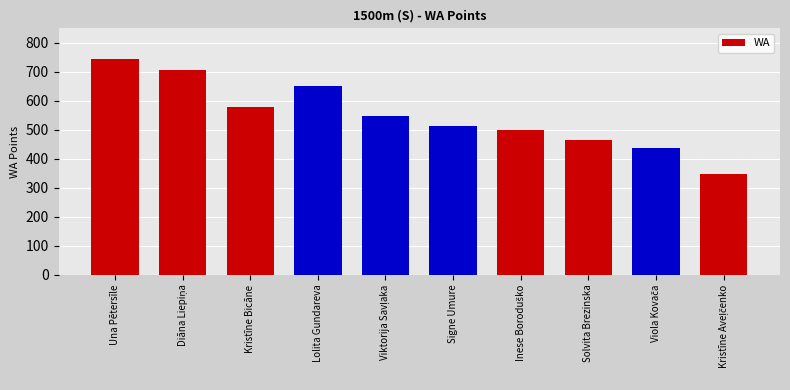

Reading left to right, list all the values displayed in this chart.

745	707	577	650	548	512	501	464	438	346